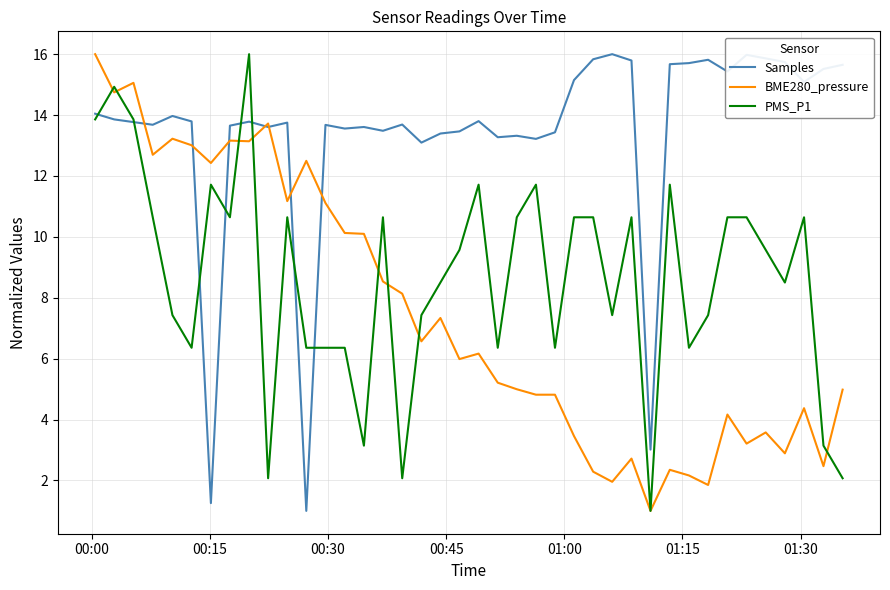

What is the smallest value displayed?

1.0